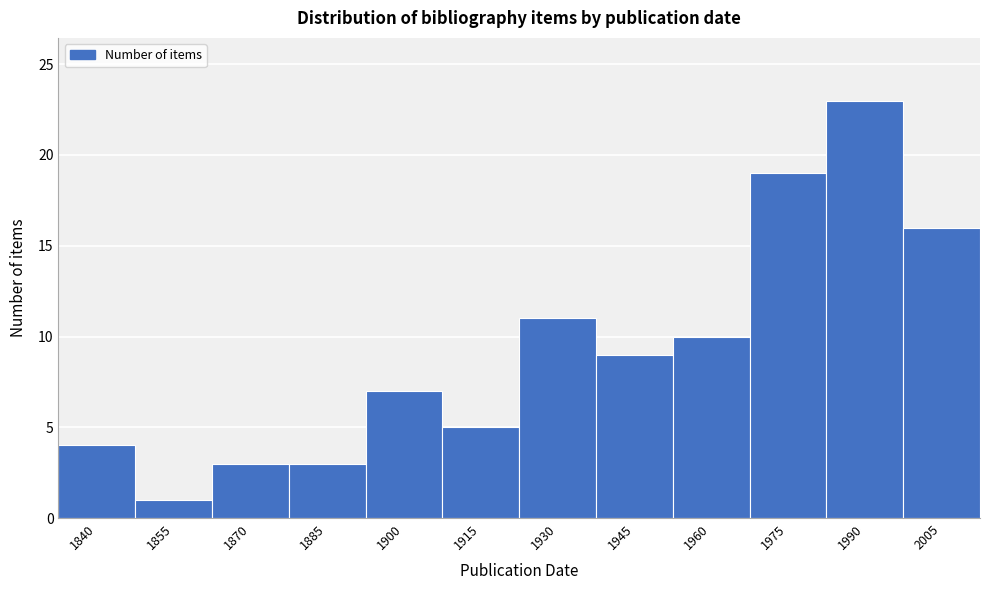

Reading right to left, list all the values displayed in this chart.

2005=16	1990=23	1975=19	1960=10	1945=9	1930=11	1915=5	1900=7	1885=3	1870=3	1855=1	1840=4